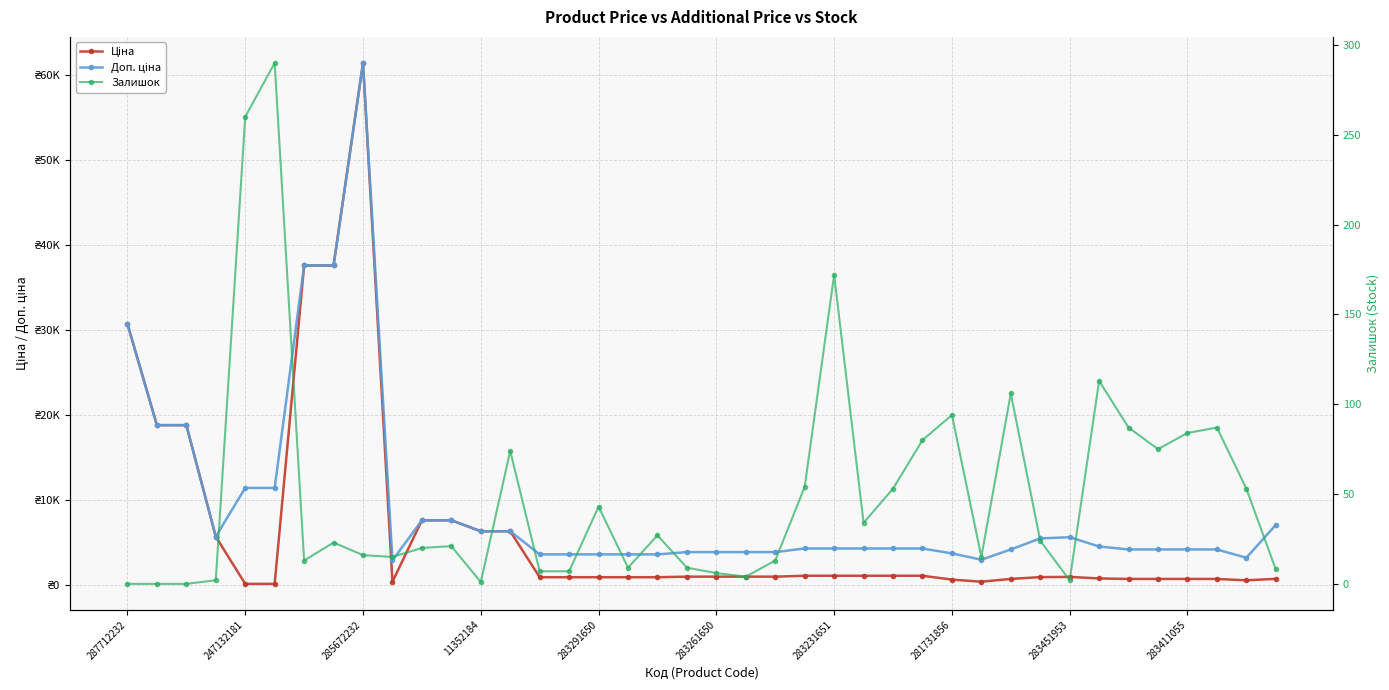

Which has a higher value, 19 or 36?

19